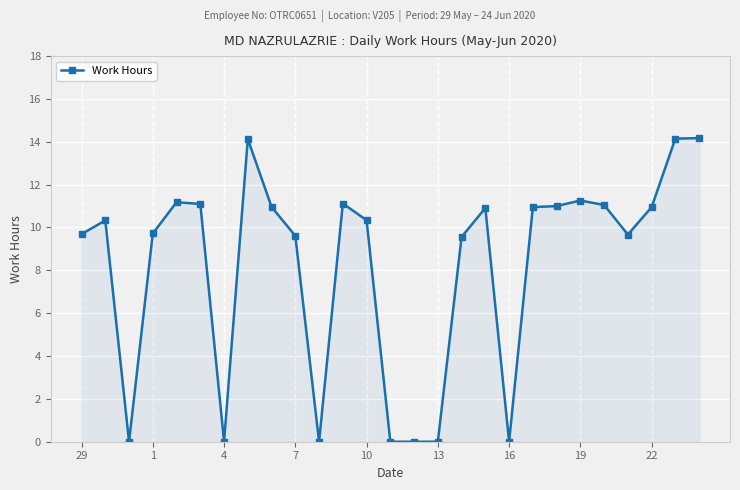

What is the value of the 26th point from the left?

14.2